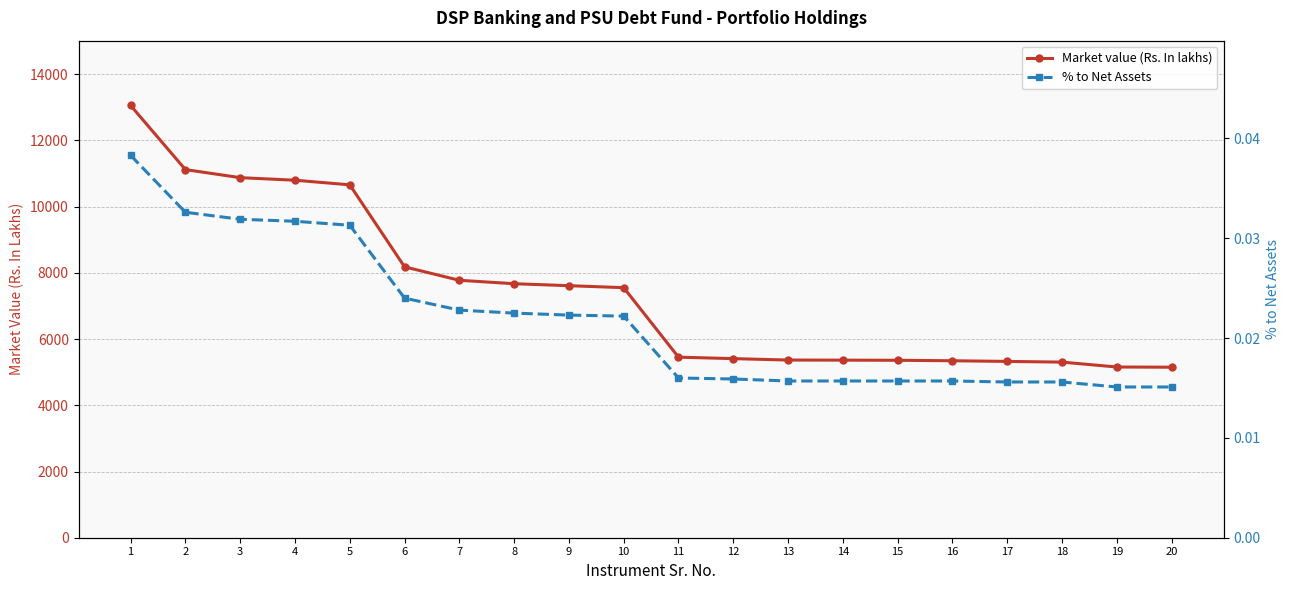

Where is % to Net Assets nearest to the value 0?

19